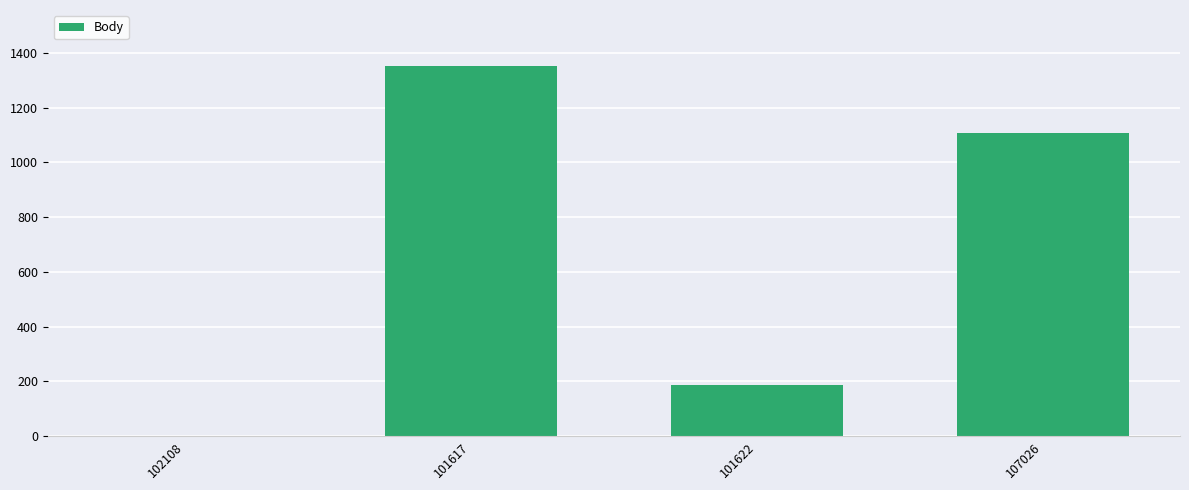

What is the average value?

662